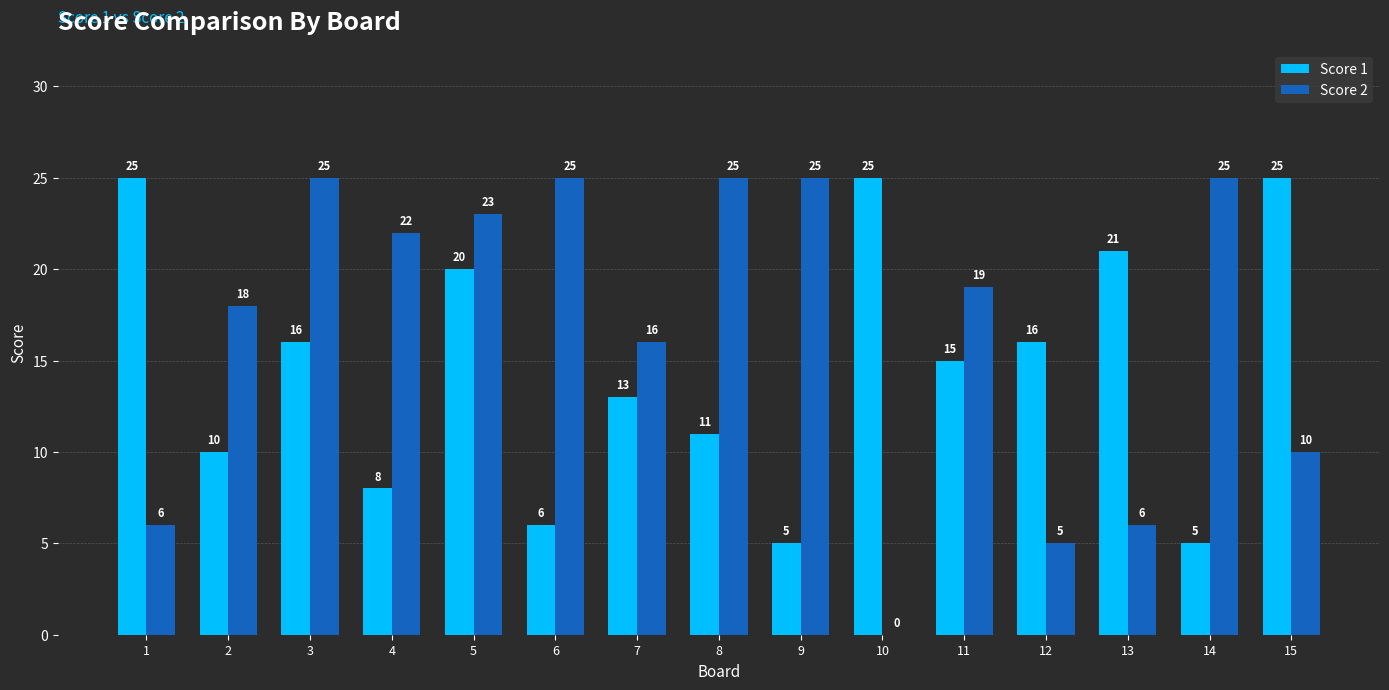

Which series has the largest total across all categories?

Score 2